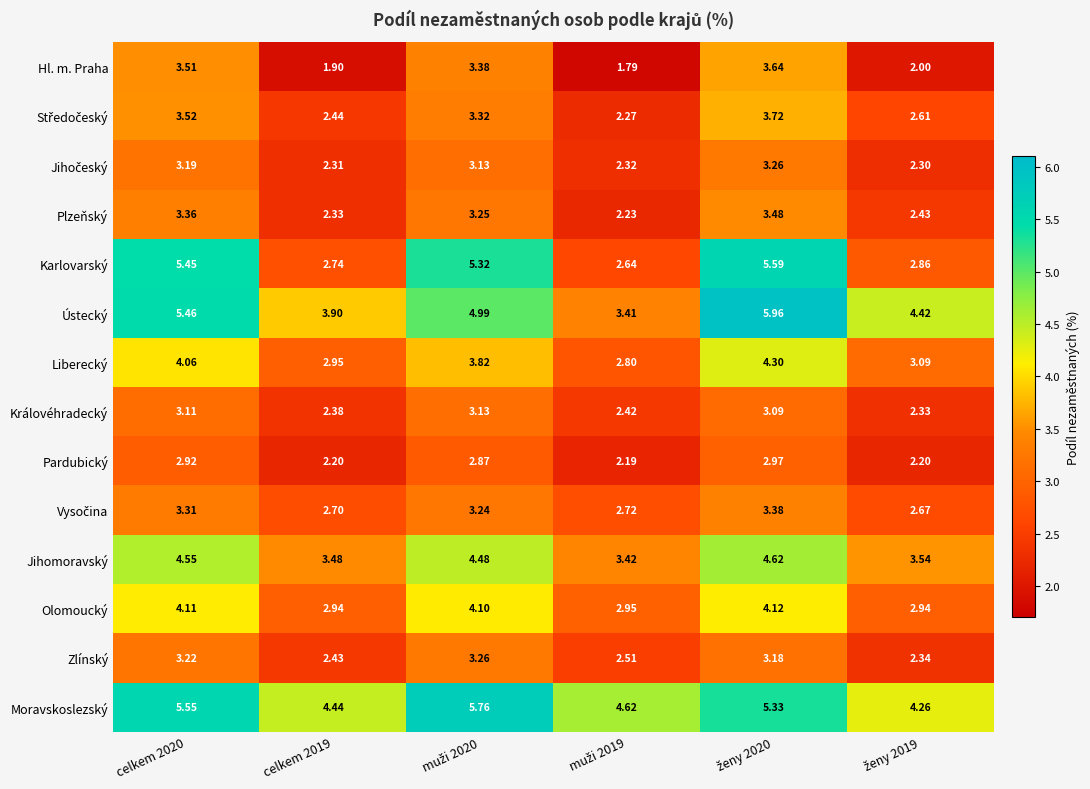

How many distinct data groups are displayed?

14